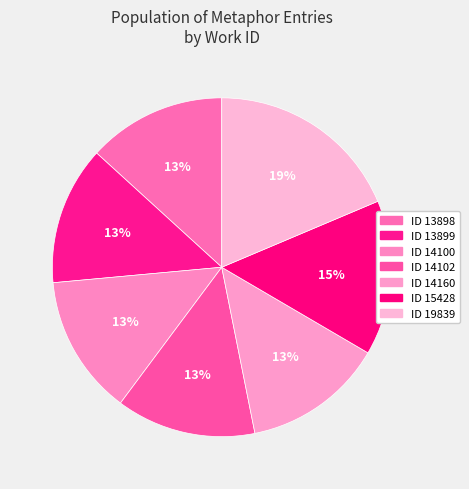

Which category has the smallest portion of the pie?

13898